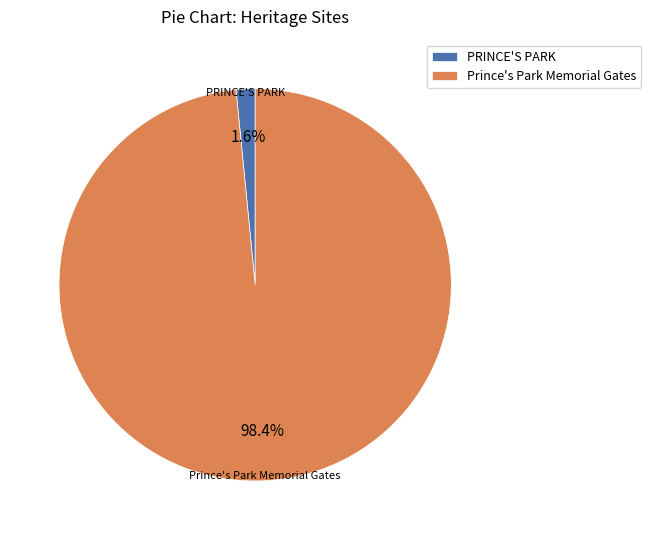

Rank the categories by value from highest to lowest.

Prince's Park Memorial Gates, PRINCE'S PARK